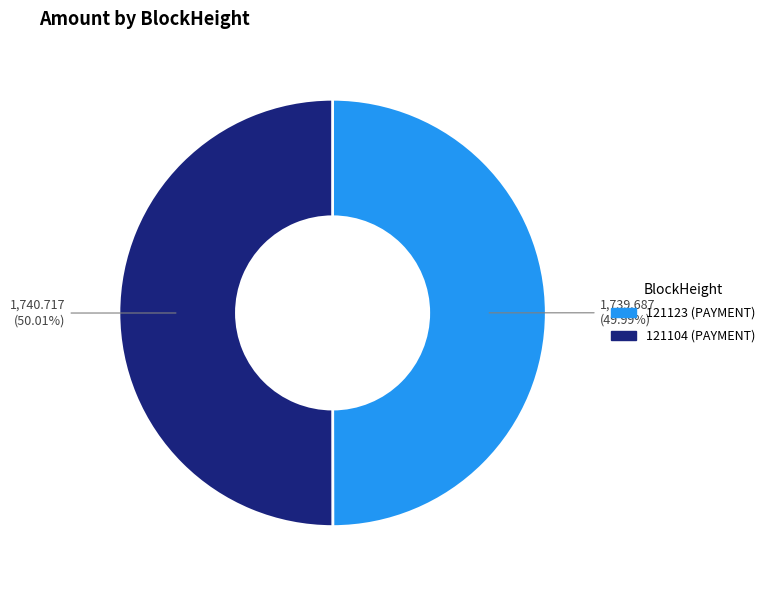

Is there any slice that represents more than half of the pie?

Yes